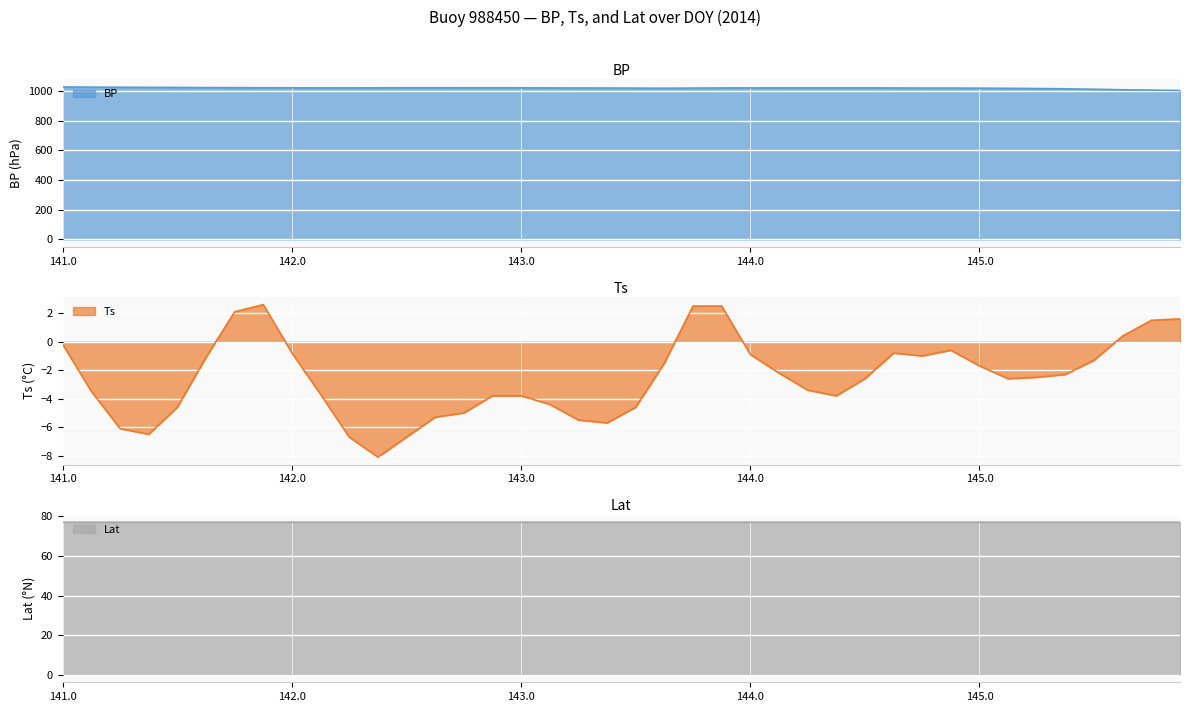

Rank the series at 145.125 from highest to lowest value.

BP, Lat, Ts